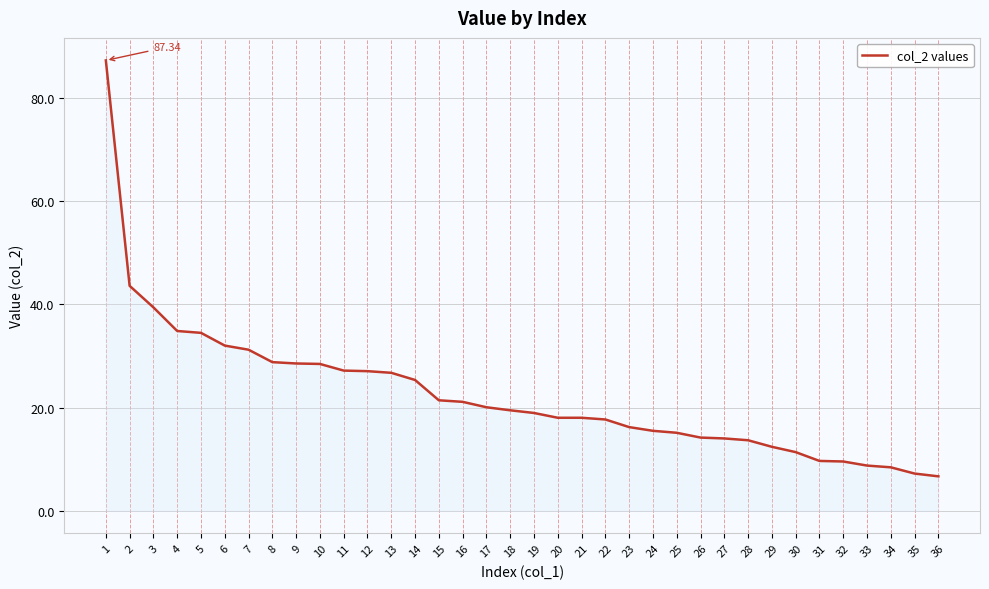

What is the minimum value shown in the chart?

6.7